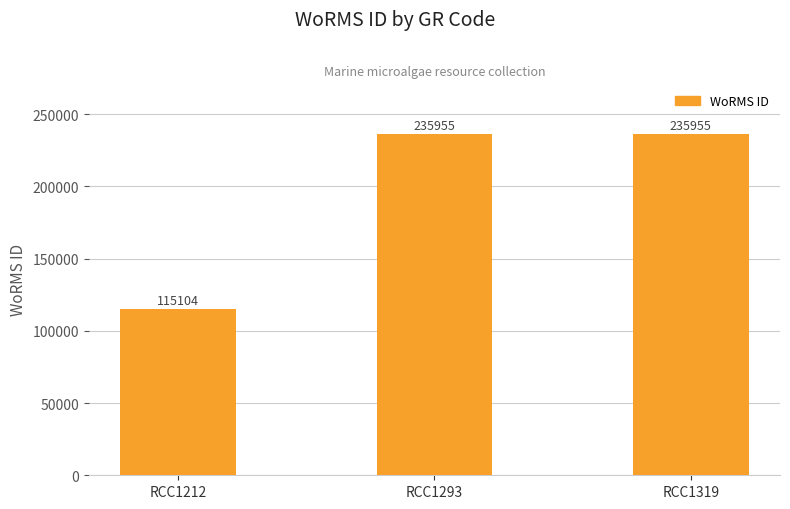

Is it true that the value at RCC1293 is 235955?

True